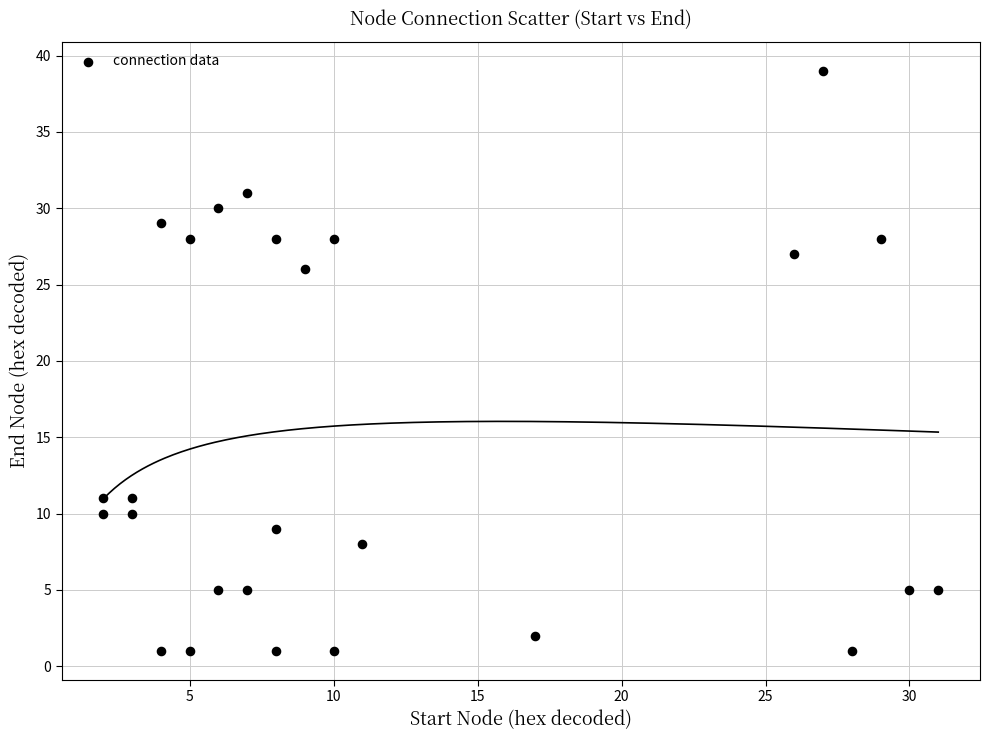

What is the range of Y values (max minus min)?

38